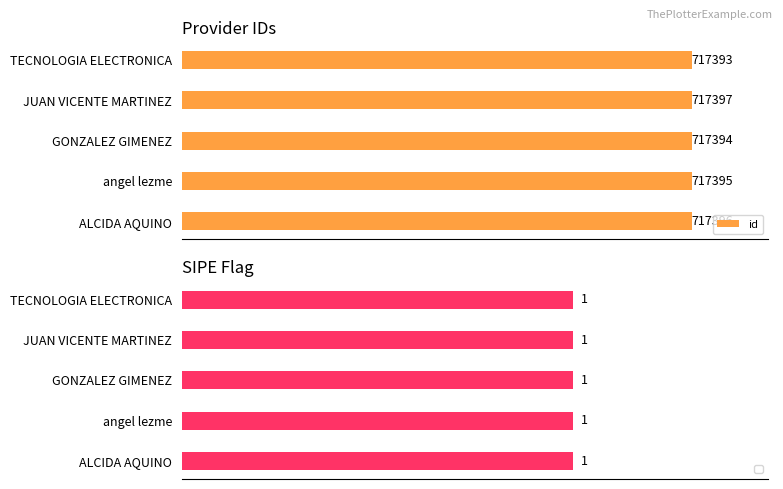

List the labels in order of id value, largest first.

JUAN VICENTE MARTINEZ, ALCIDA AQUINO, angel lezme, GONZALEZ GIMENEZ, TECNOLOGIA ELECTRONICA